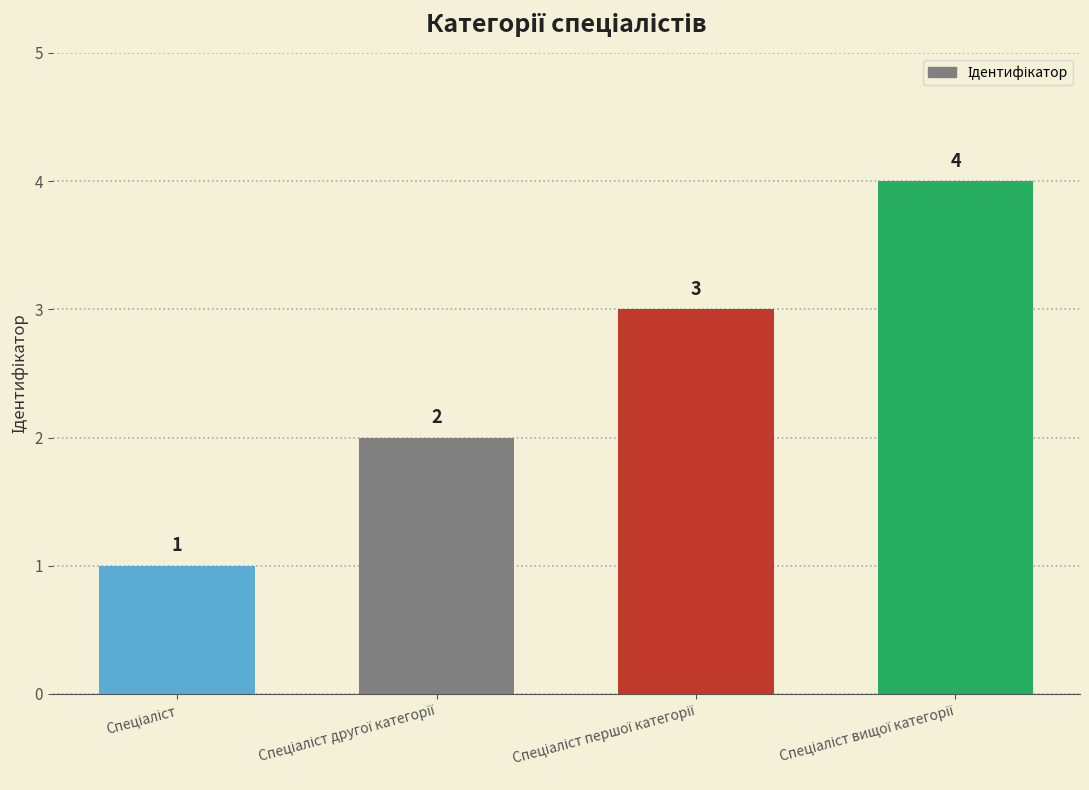

What is the difference between the maximum and minimum values?

3